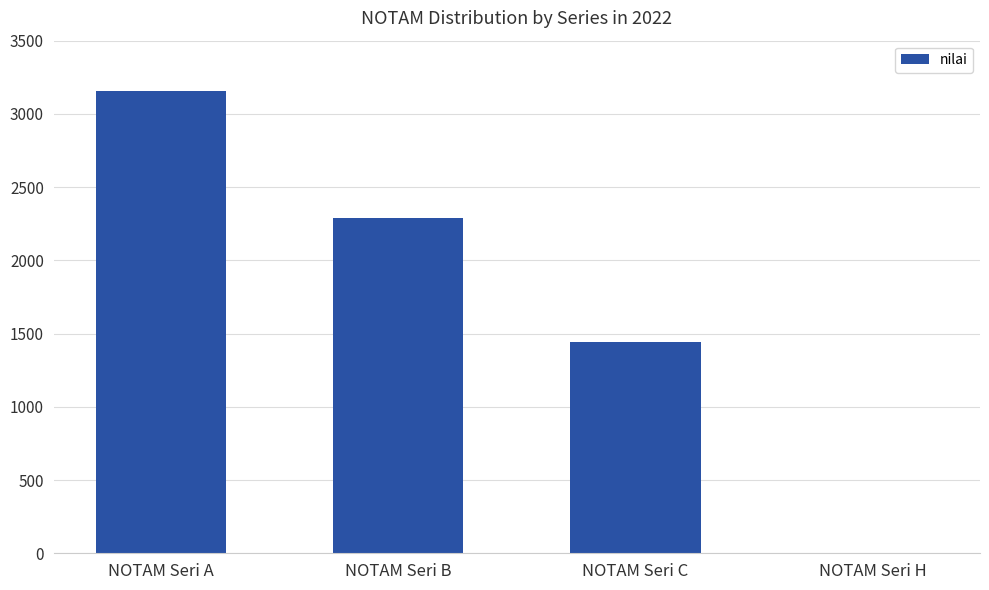

What value does the data have at NOTAM Seri A?

3158